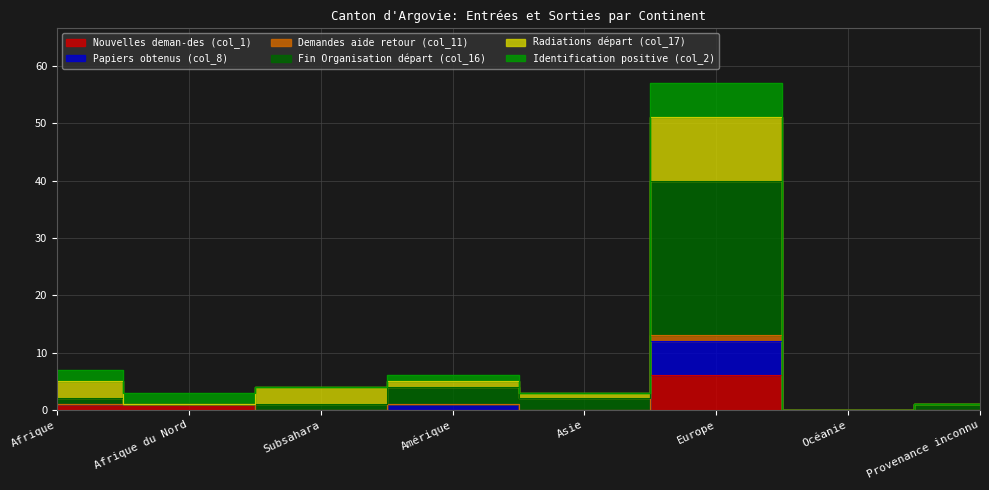

What is the label of the 5th point from the right?

Amérique